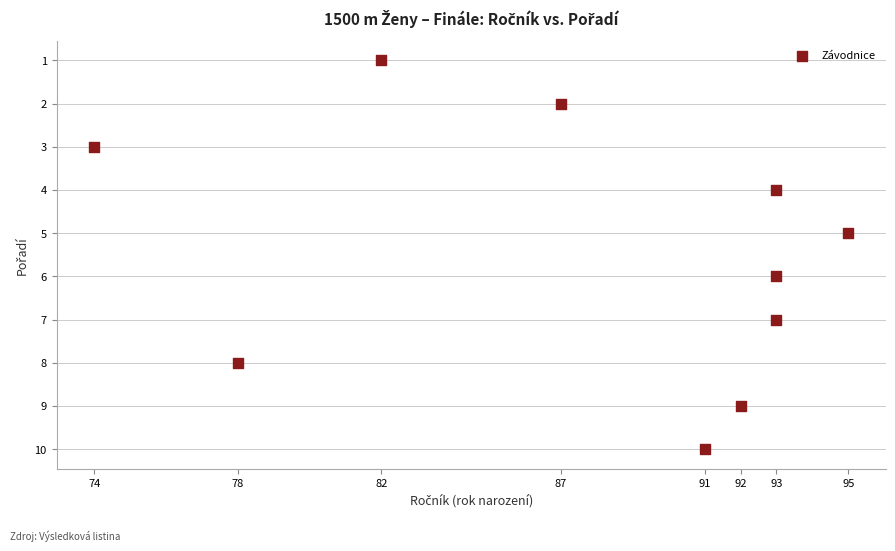

What is the average Y value?

6